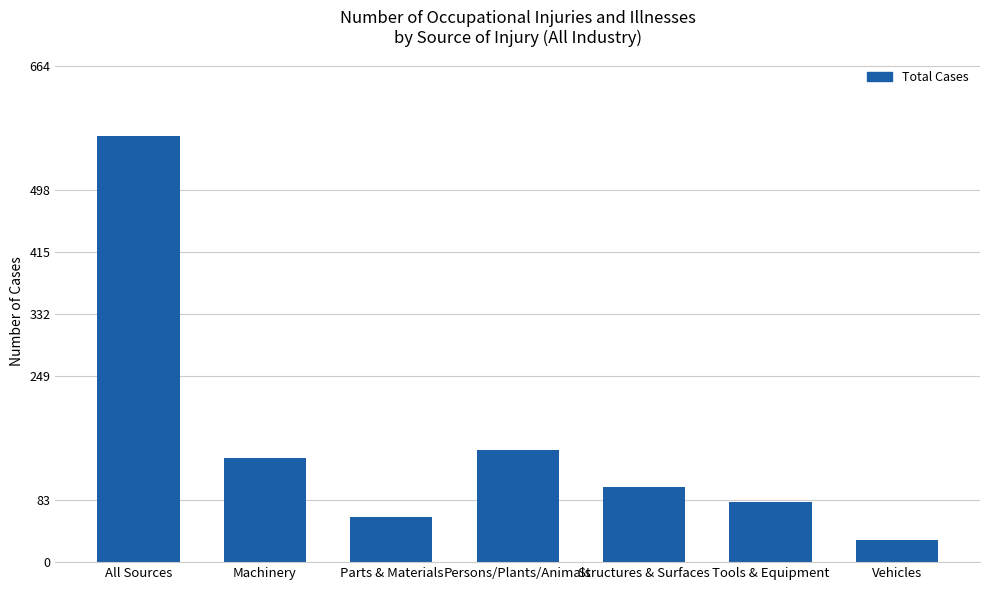

What position from the right is All Sources?

7